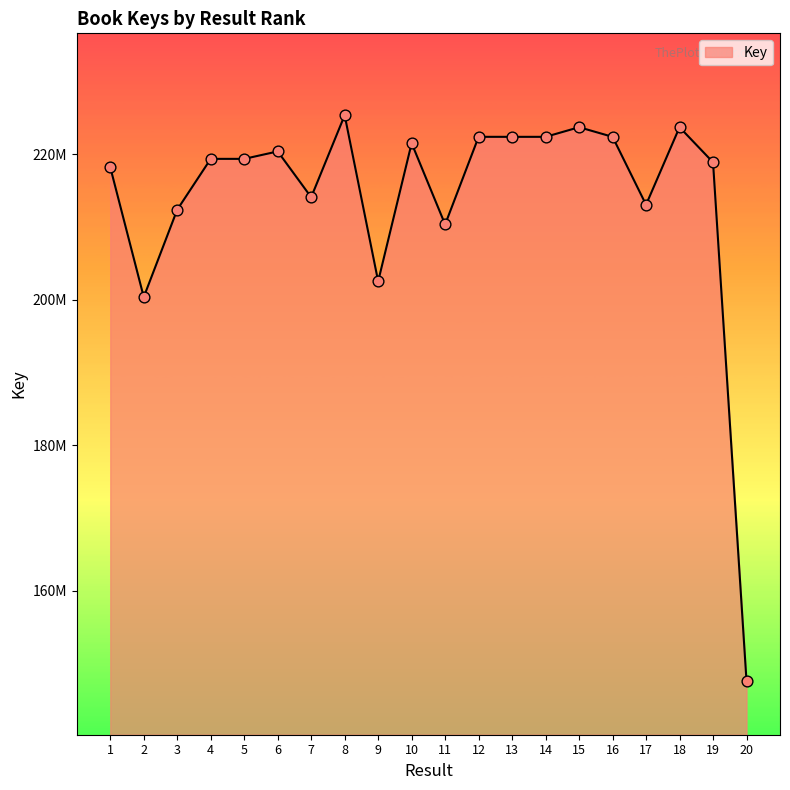

Approximately how many times larger is the value at 9 compared to 8?

0.9